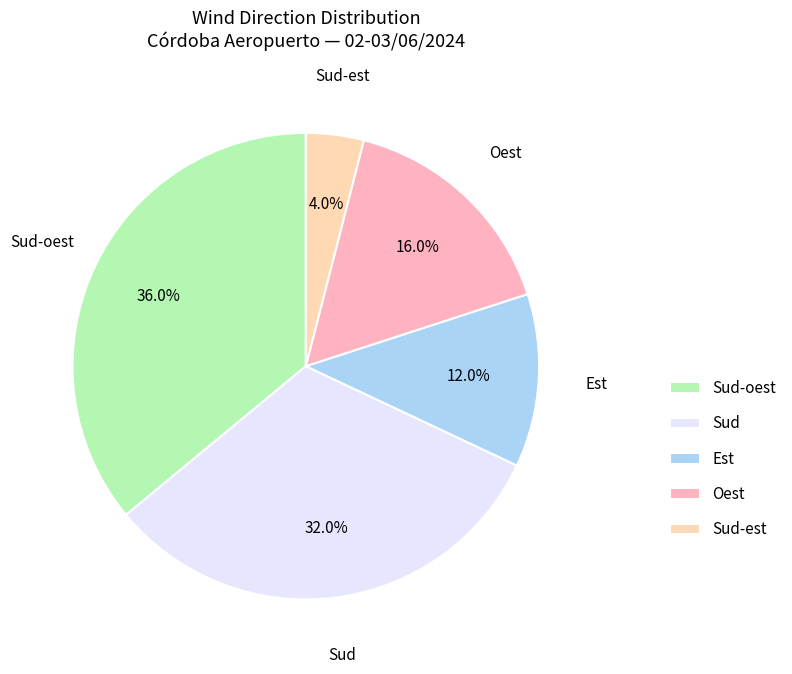

Approximately how many times larger is the value at Sud compared to Est?

2.7